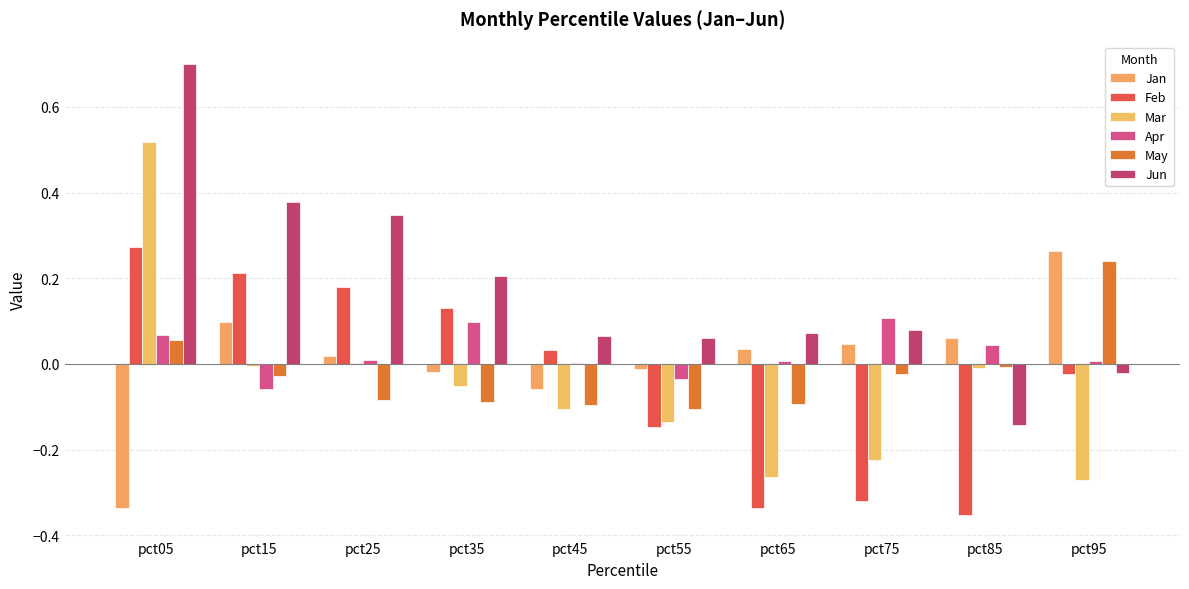

Rank the categories by May value from lowest to highest.

pct55, pct45, pct65, pct35, pct25, pct15, pct75, pct85, pct05, pct95